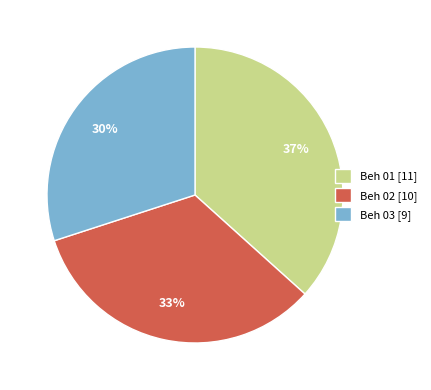

To the nearest percent, what percentage of the pie is Beh 01 [11]?

37%